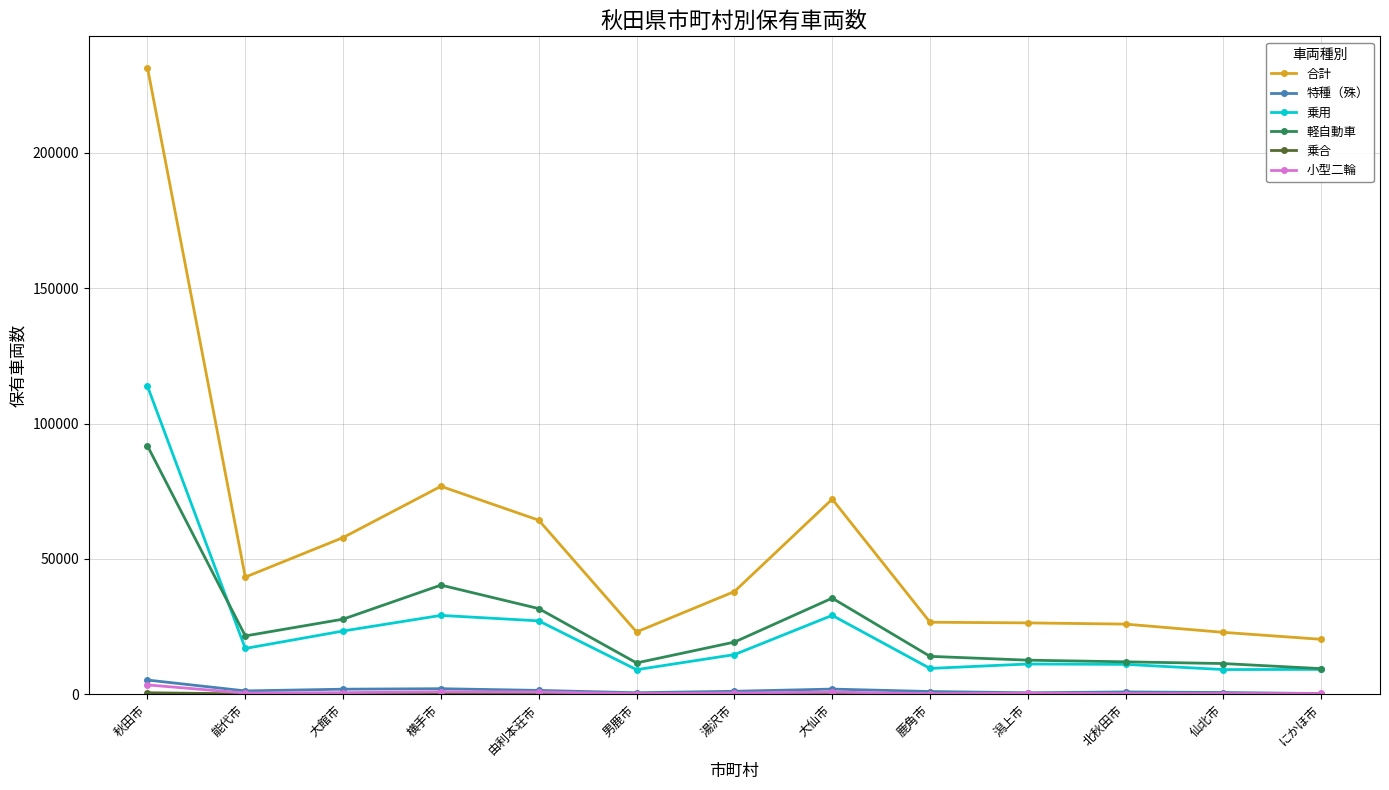

True or false: 乗用 has more than 1 points higher than both neighbors.

True